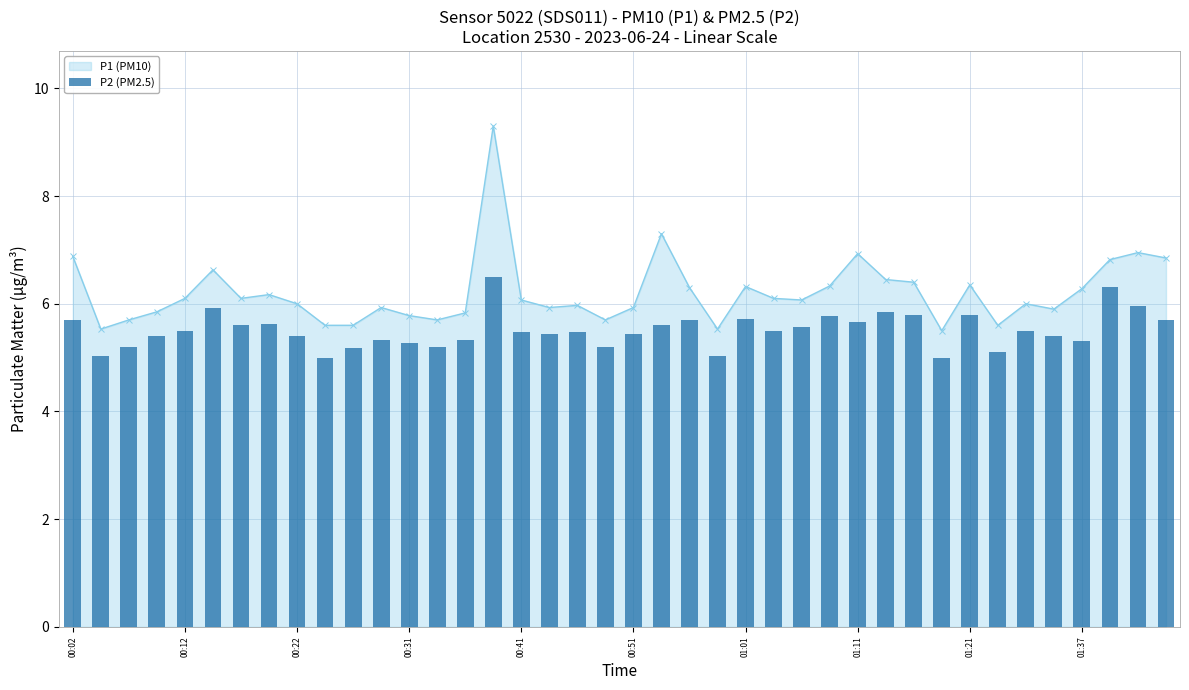

What is the difference between the values at 25 and 27?

0.3